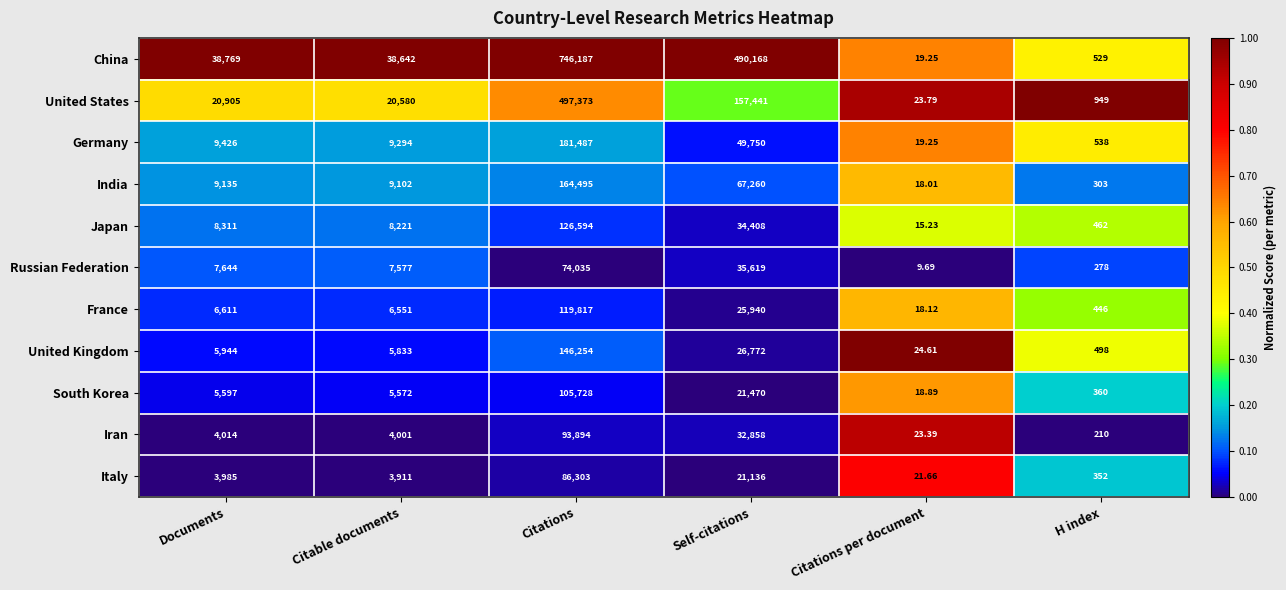

What is the maximum value shown in the chart?

746187.0